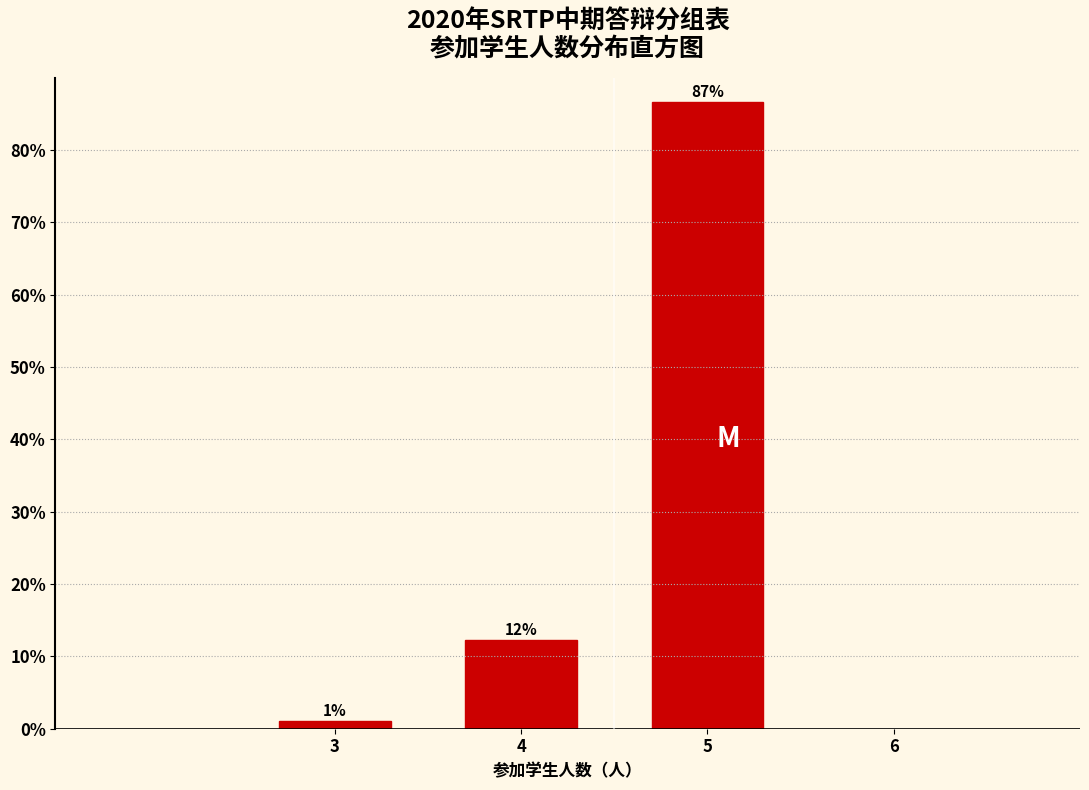

How many bars are there in total?

3